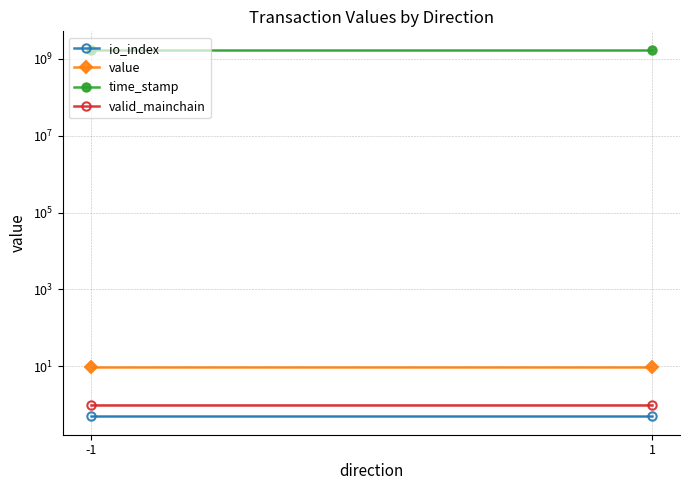

At which label does time_stamp reach its minimum?

1